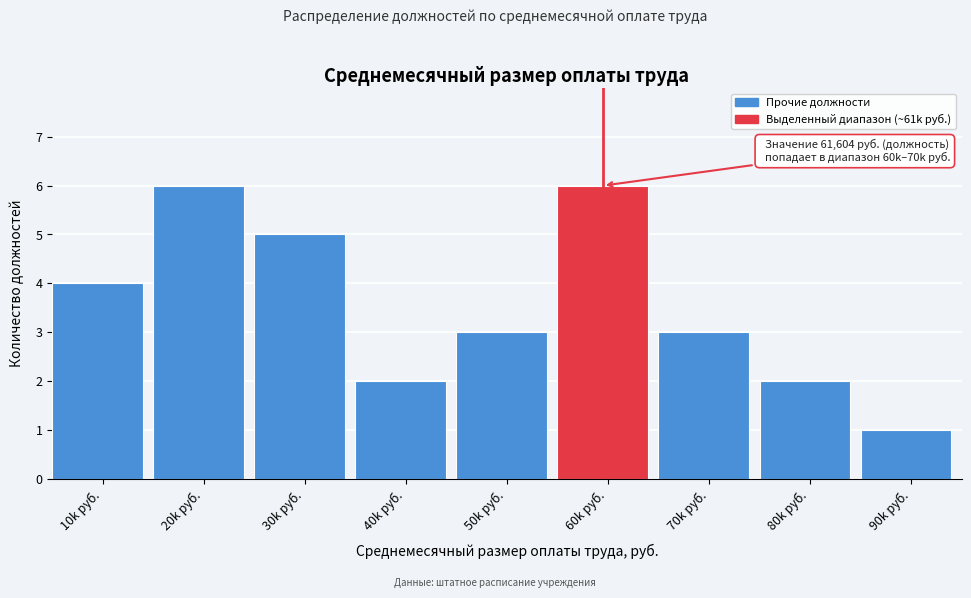

Reading left to right, extract all data points from this chart.

10k руб.=4	20k руб.=6	30k руб.=5	40k руб.=2	50k руб.=3	60k руб.=6	70k руб.=3	80k руб.=2	90k руб.=1